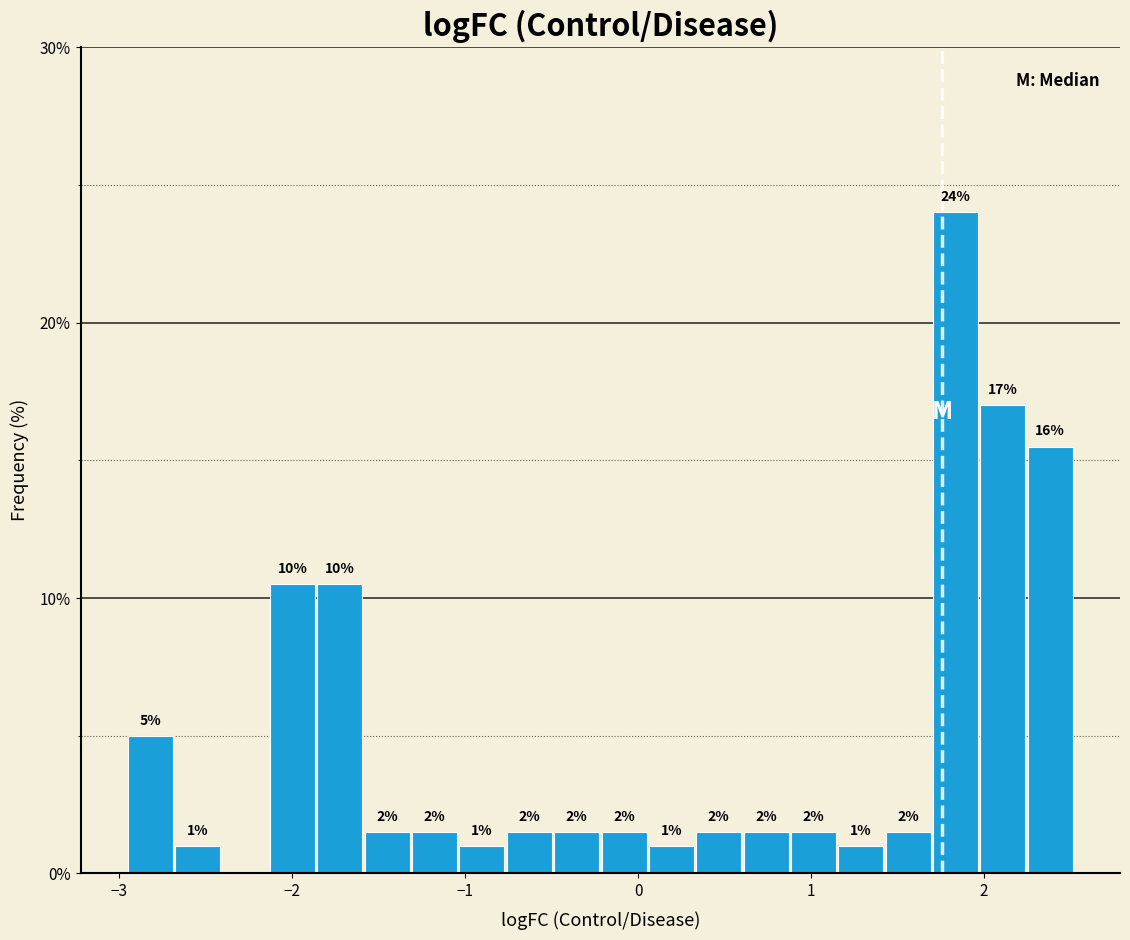

Around what value on the x-axis is the tallest bar? Give the approximate position of its centre, as read against the axis.

1.8